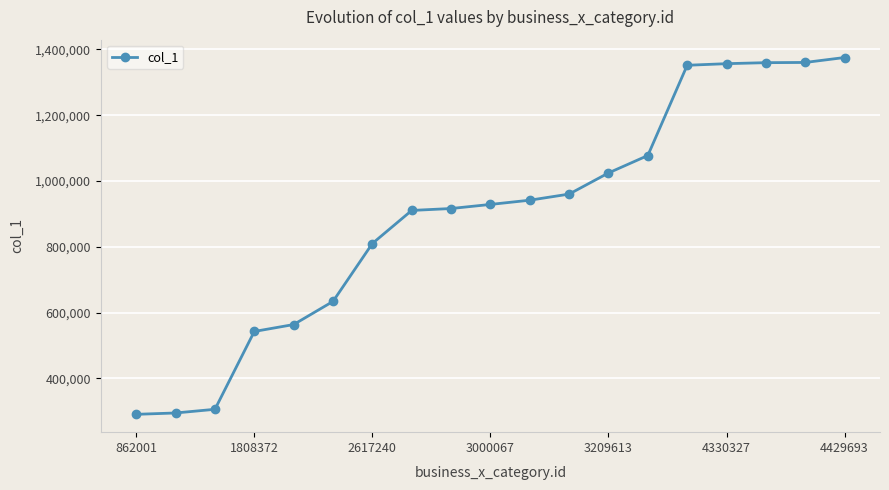

What is the difference between the second highest and minimum values?

1069277